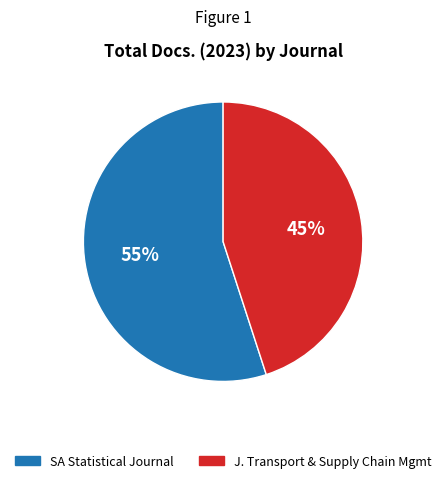

What is the smallest slice in the pie chart?

J. Transport & Supply Chain Mgmt